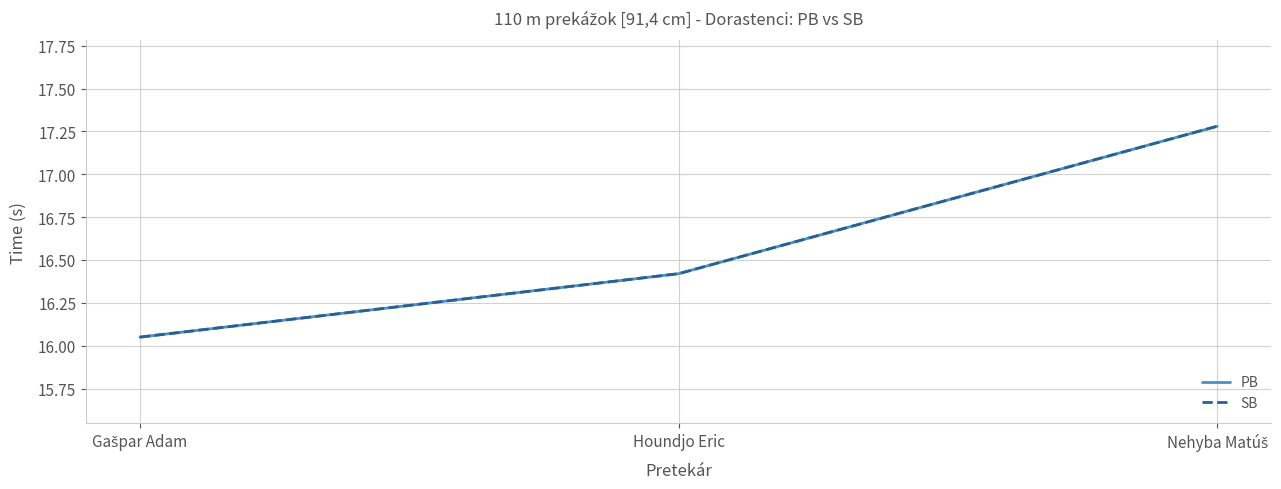

Is this an area chart (filled region under the line)?

No